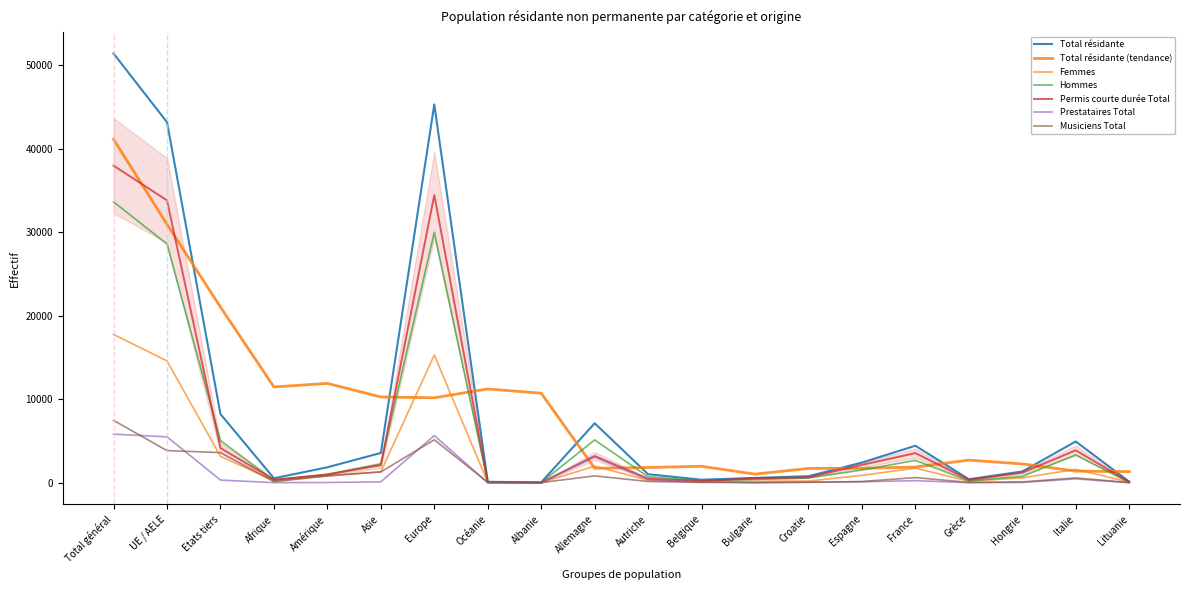

The Prestataires Total series shows 7441 at UE / AELE. True or false?

False